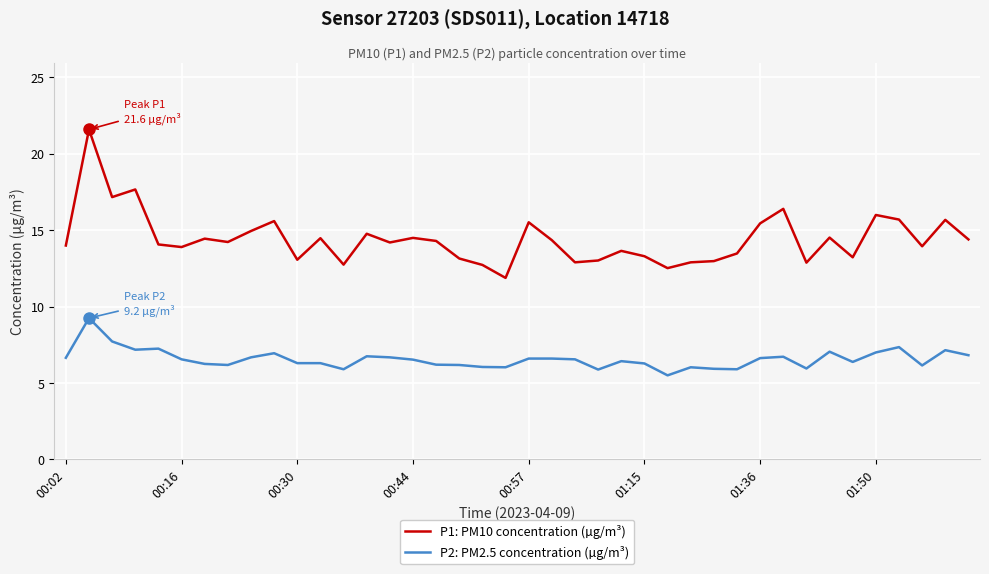

What is the difference between the maximum and minimum values in the P1: PM10 concentration (µg/m³) series?

9.7